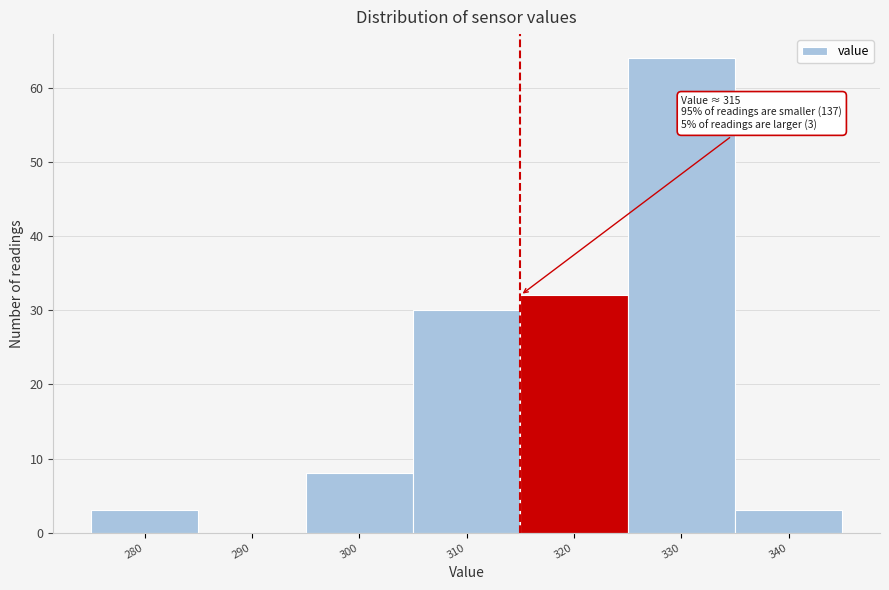

Over which range of the x-axis is the bar tallest?

325 to 335